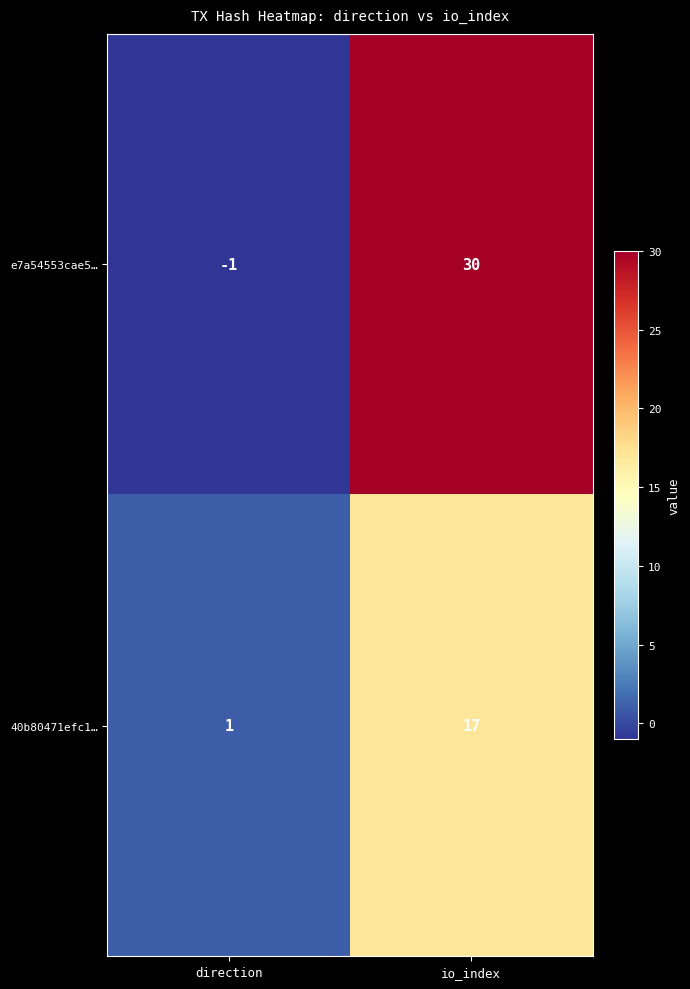

Rank the series by their maximum value, from highest to lowest.

e7a54553cae5…, 40b80471efc1…